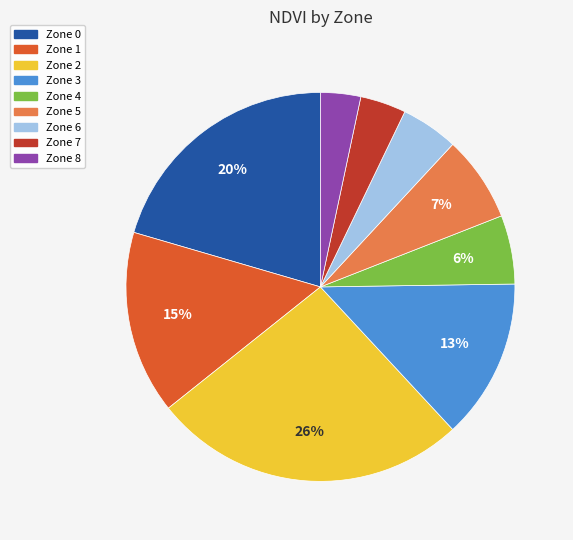

Is there any slice that represents more than half of the pie?

No